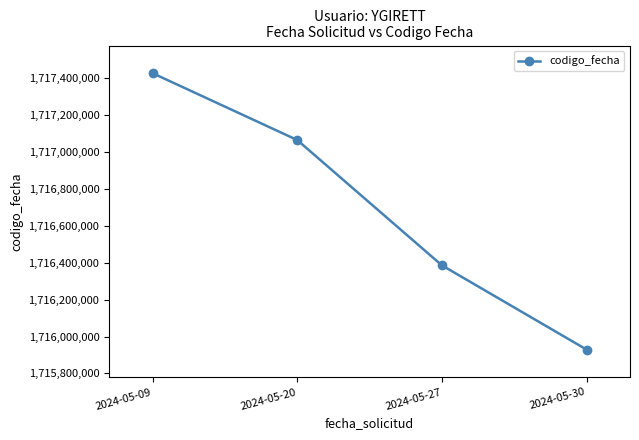

Reading left to right, list all the values displayed in this chart.

1717428234	1717065618	1716385989	1715929066